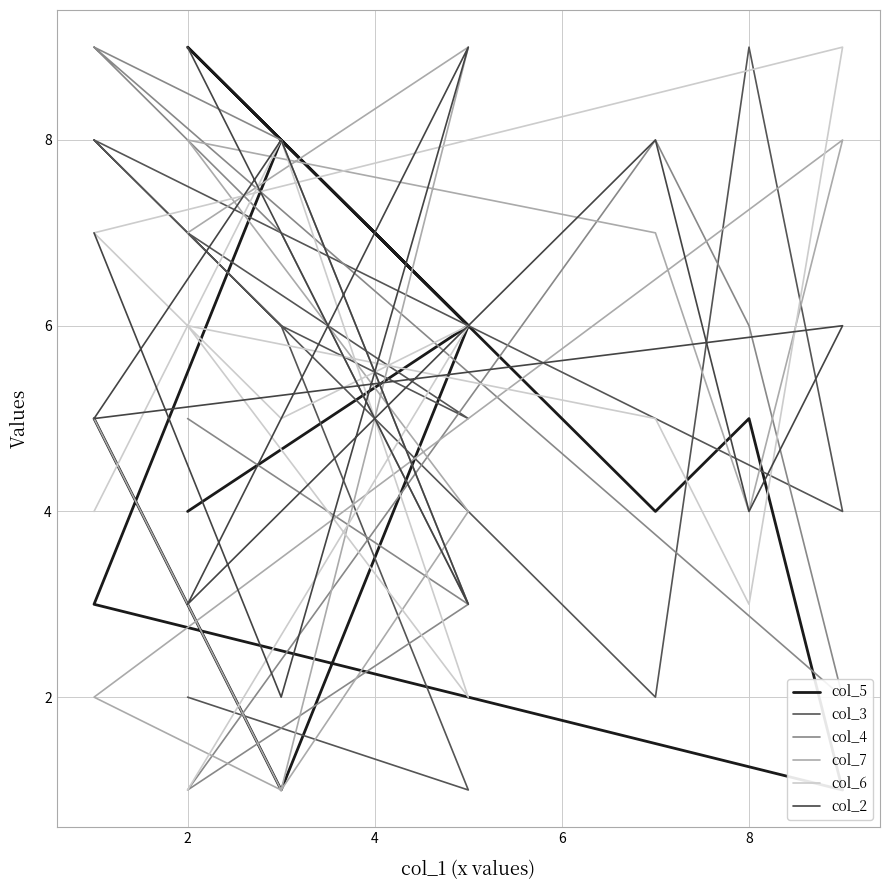

How many col_3 values are between 2 and 8?

9